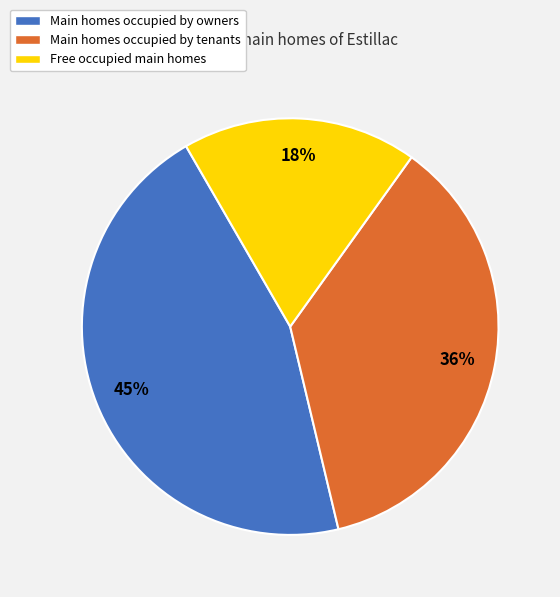

Is the sum of Free occupied main homes and Main homes occupied by tenants greater than half?

Yes